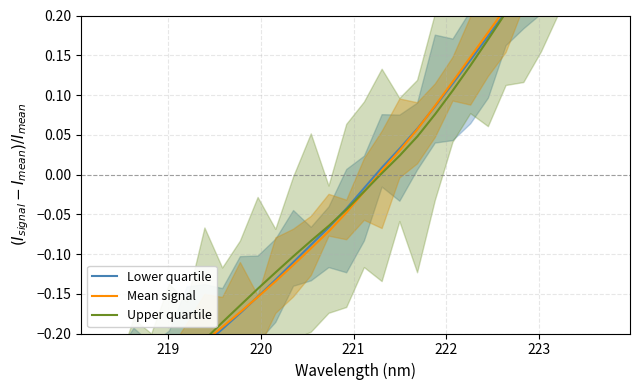

What are all the series names shown in the legend?

Lower quartile, Mean signal, Upper quartile